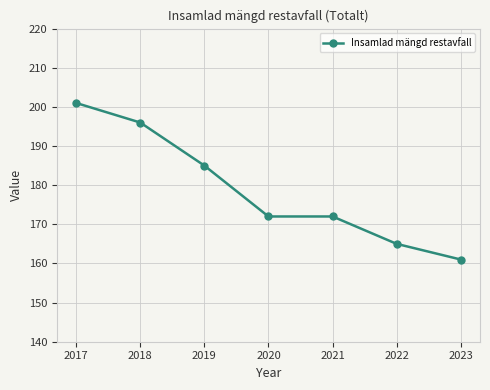

What is the sum of the values at 2018 and 2017?

397